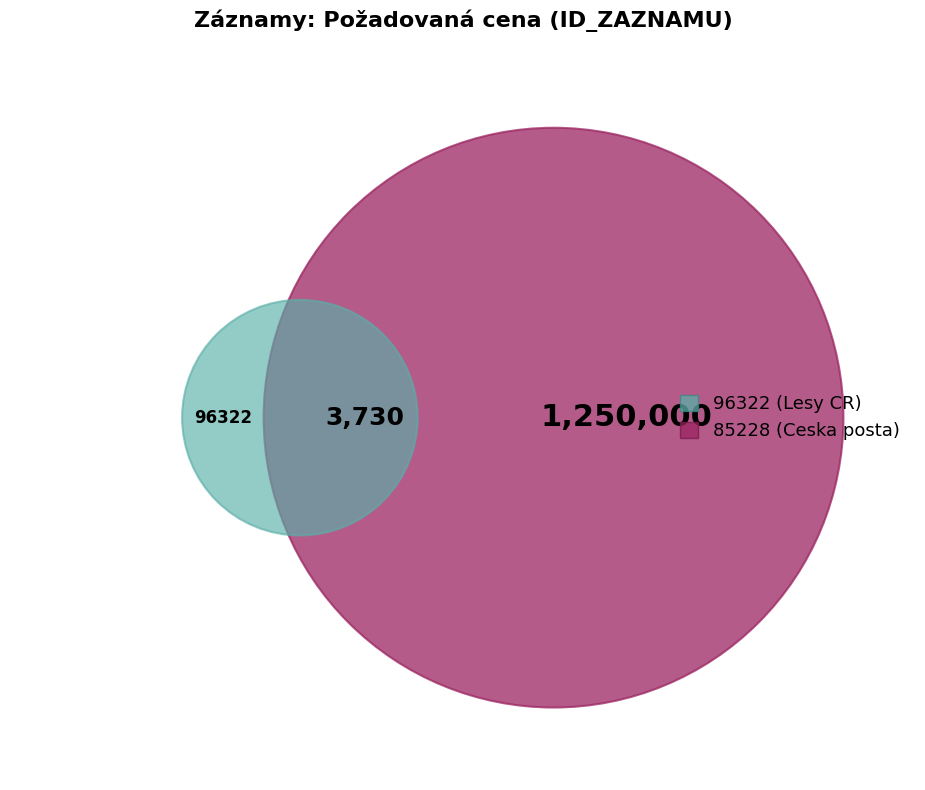

What portion of the pie excludes 85228?

0.3%